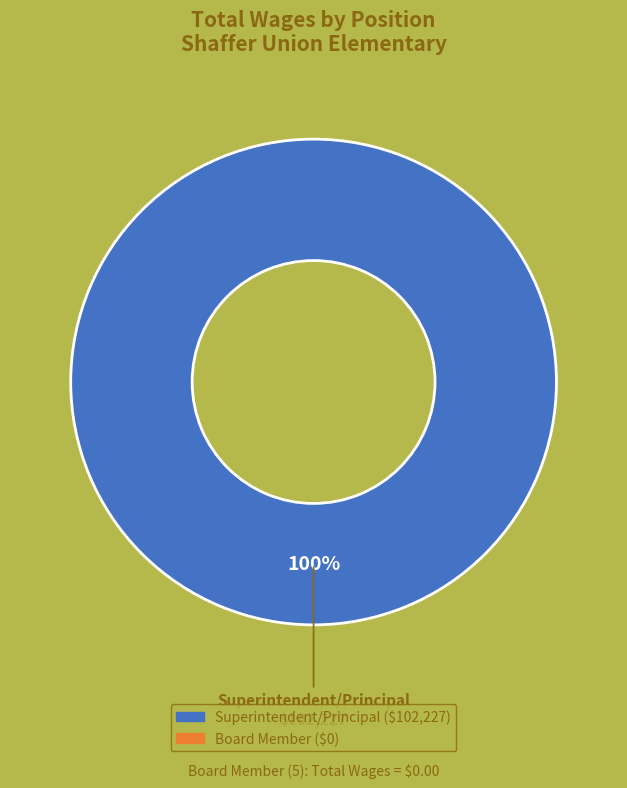

Count the number of slices in the pie.

1